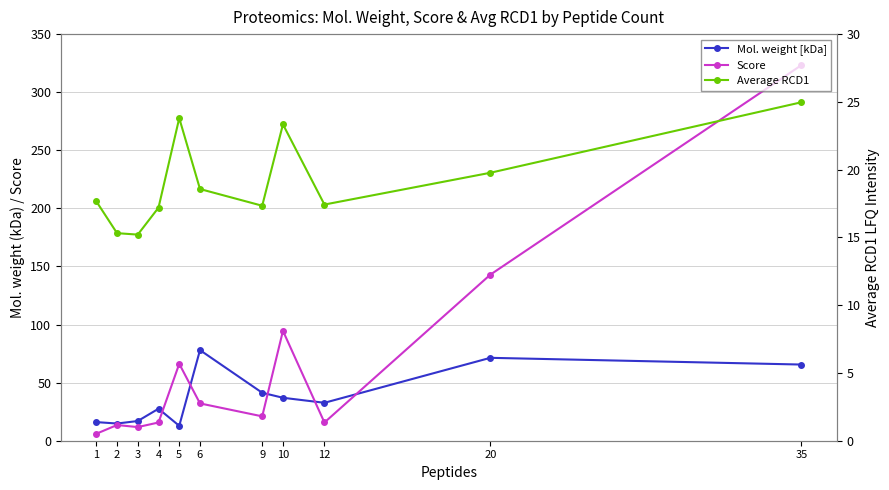

What is the minimum value for Score?

6.0